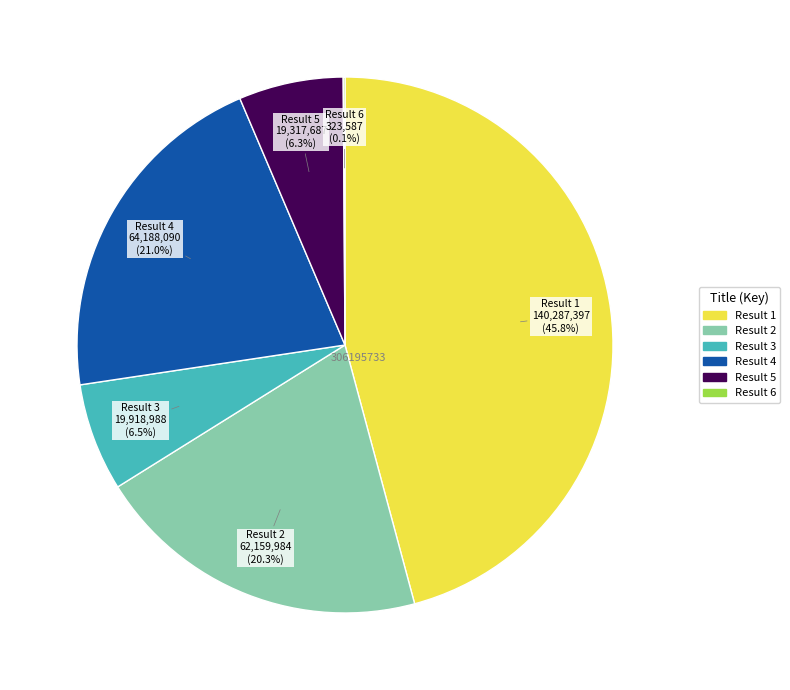

Does any single category account for the majority?

No